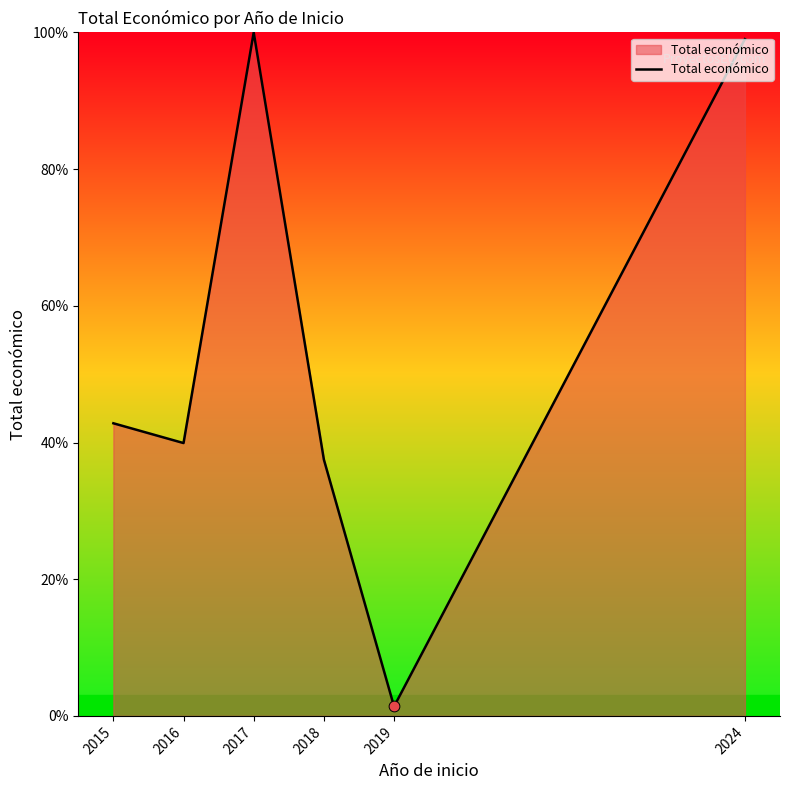

Which has a higher value, 2024 or 2017?

2017